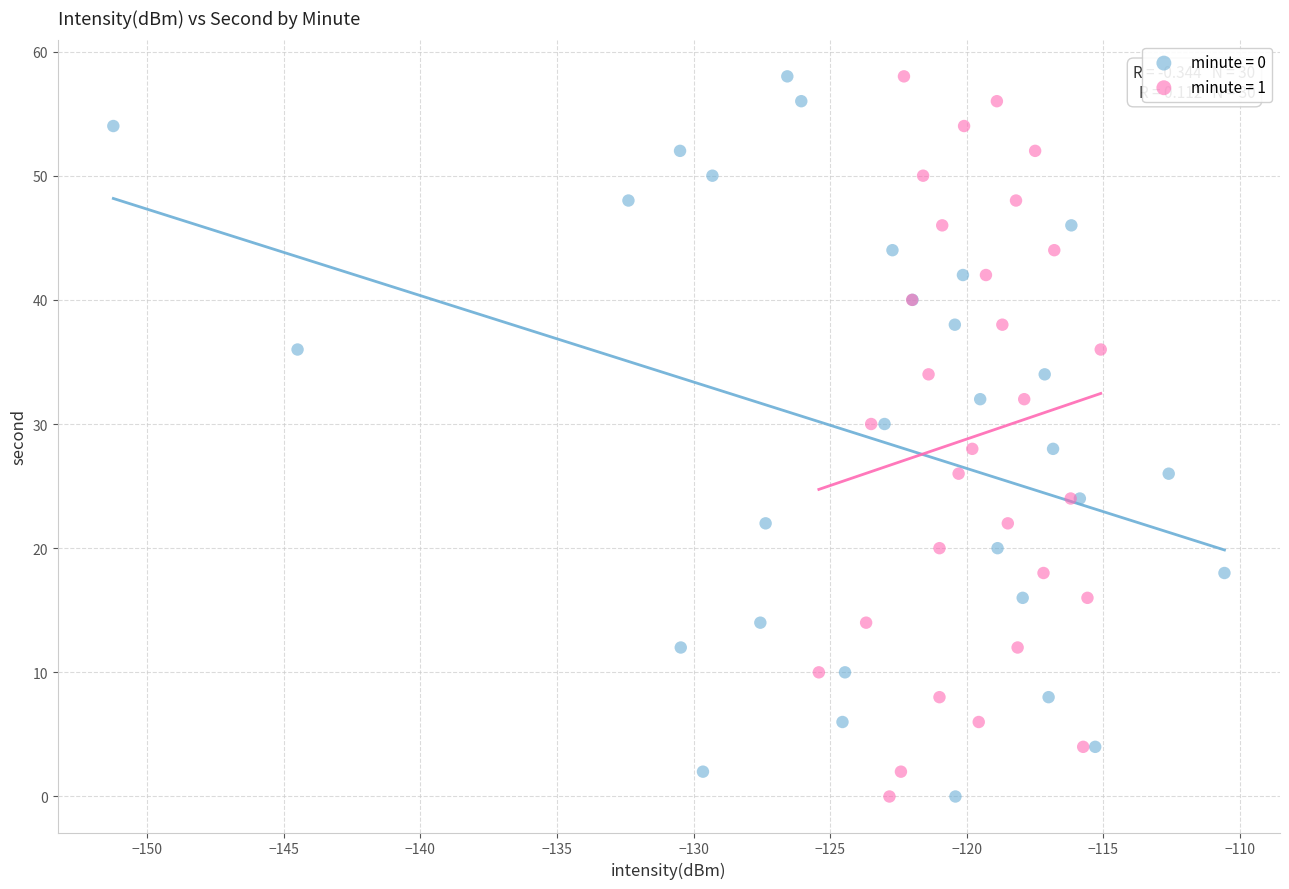

What are all the series names shown in the legend?

minute = 0, minute = 1